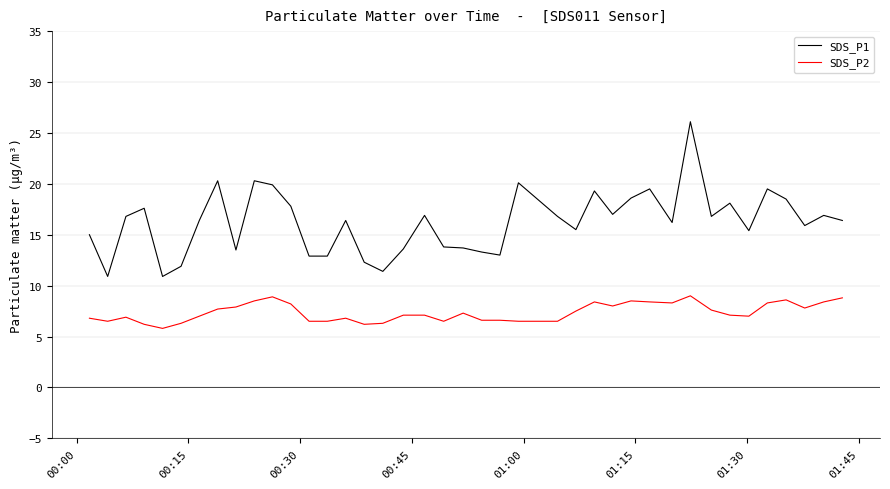

Rank the series by their average value, from highest to lowest.

SDS_P1, SDS_P2